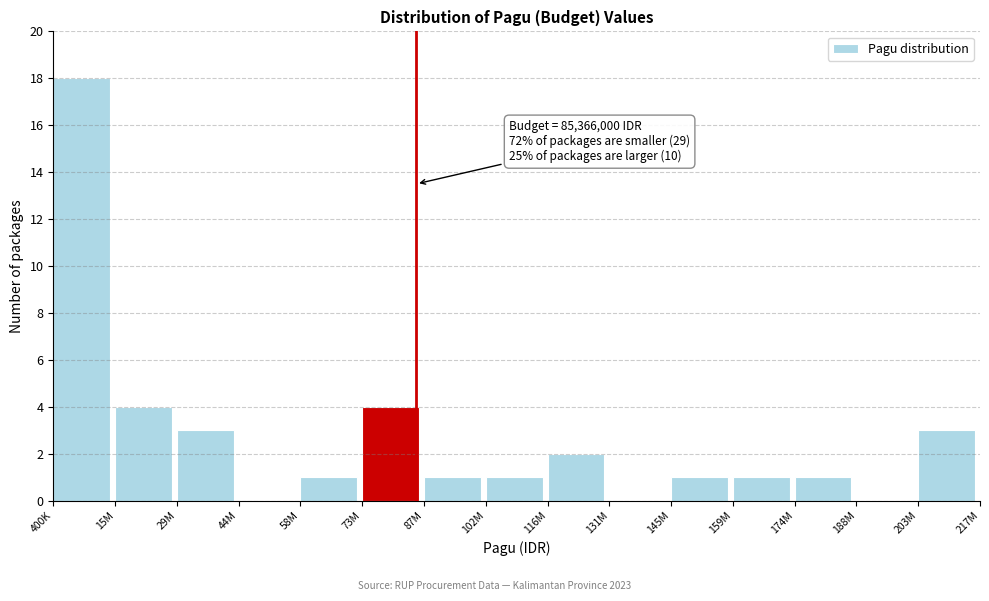

Reading right to left, list all the values displayed in this chart.

203M=3	188M=0	174M=1	159M=1	145M=1	131M=0	116M=2	102M=1	87M=1	73M=4	58M=1	44M=0	29M=3	15M=4	400K=18